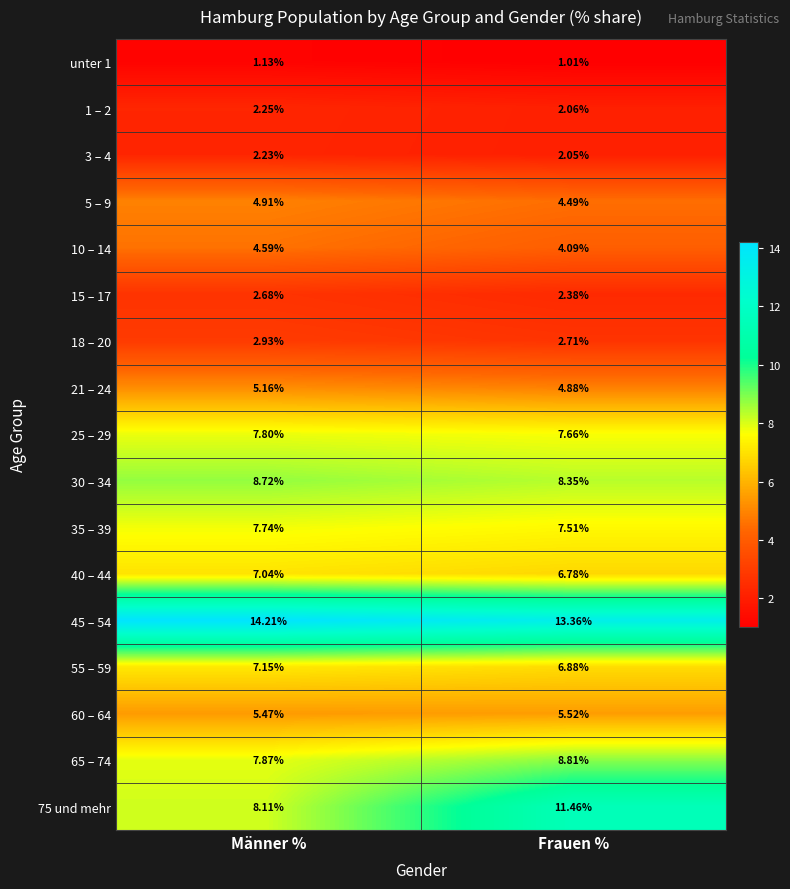

At which category is the sum across all series the highest?

Frauen %